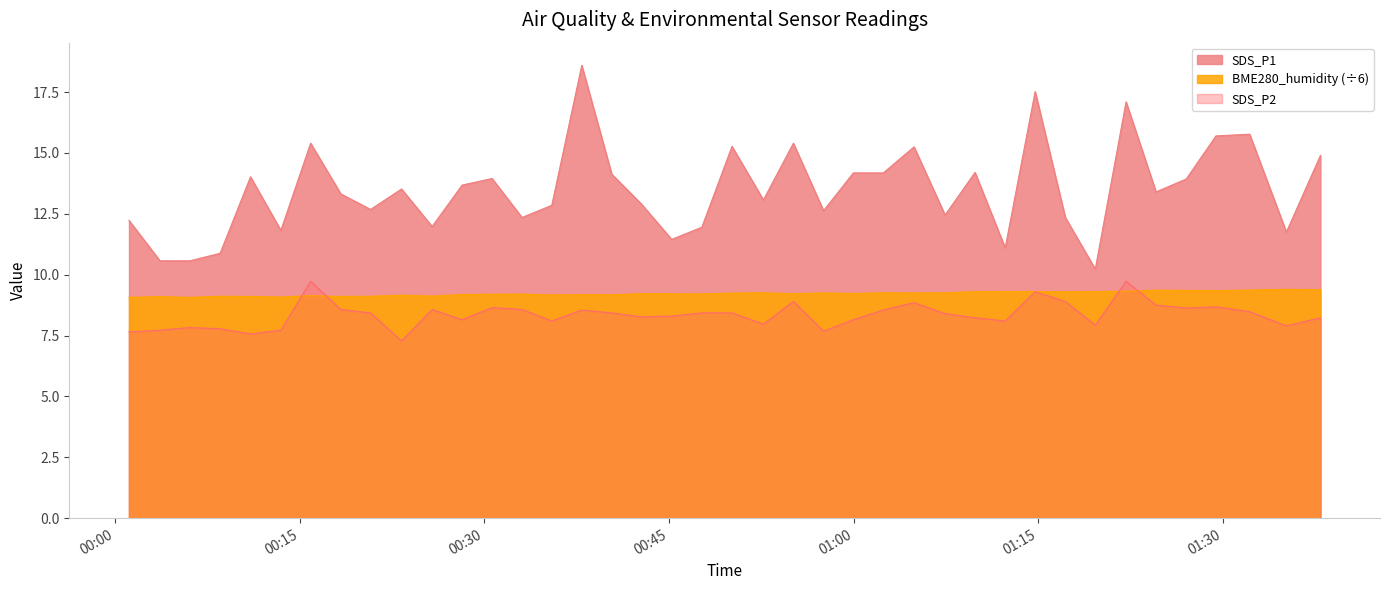

List the labels in order of SDS_P1 value, smallest first.

2023/05/21 01:19:37, 2023/05/21 00:03:40, 2023/05/21 00:06:06, 2023/05/21 00:08:33, 2023/05/21 01:12:18, 2023/05/21 00:45:13, 2023/05/21 01:35:08, 2023/05/21 00:13:29, 2023/05/21 00:47:40, 2023/05/21 00:25:46, 2023/05/21 00:01:09, 2023/05/21 00:33:04, 2023/05/21 01:17:11, 2023/05/21 01:07:25, 2023/05/21 00:57:33, 2023/05/21 00:20:46, 2023/05/21 00:35:29, 2023/05/21 00:42:46, 2023/05/21 00:52:40, 2023/05/21 00:18:21, 2023/05/21 01:24:33, 2023/05/21 00:23:17, 2023/05/21 00:28:12, 2023/05/21 01:27:00, 2023/05/21 00:30:38, 2023/05/21 00:11:01, 2023/05/21 00:40:21, 2023/05/21 00:59:58, 2023/05/21 01:02:24, 2023/05/21 01:09:51, 2023/05/21 01:37:54, 2023/05/21 01:04:54, 2023/05/21 00:50:07, 2023/05/21 00:15:54, 2023/05/21 00:55:06, 2023/05/21 01:29:25, 2023/05/21 01:32:09, 2023/05/21 01:22:07, 2023/05/21 01:14:44, 2023/05/21 00:37:55